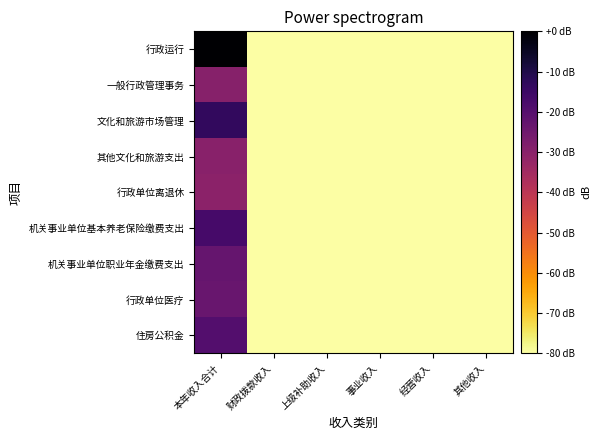

Between 其他收入 and 本年收入合计, which is larger?

本年收入合计